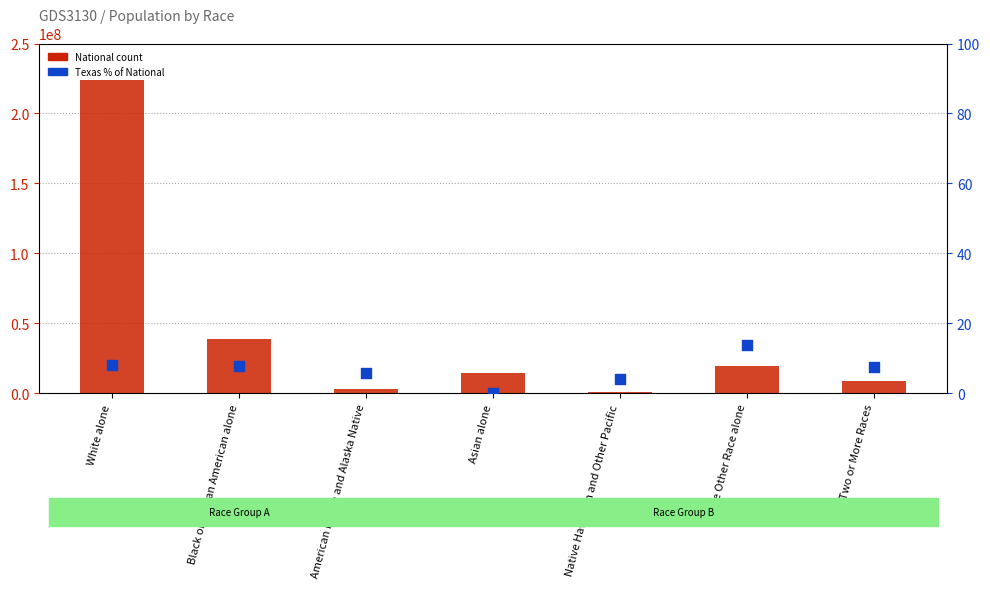

At how many categories does at least one series exceed 80125563?

1